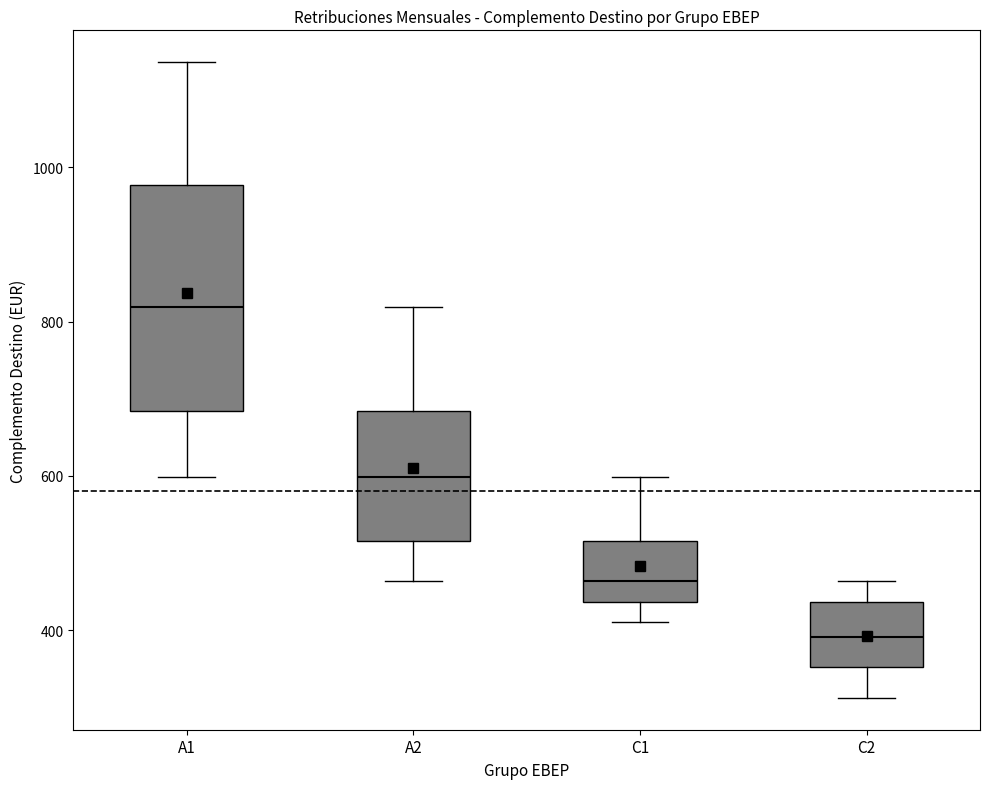

Reading left to right, read every box against the y-axis: the position of its median line, the range the box covers, and the ends of its whiskers. The values are not printed on the chart, so give them approximately, as read against the axis.

A1: median 820, box 680 to 980, whiskers 600 to 1140
A2: median 600, box 520 to 680, whiskers 460 to 820
C1: median 460, box 440 to 520, whiskers 420 to 600
C2: median 400, box 360 to 440, whiskers 320 to 460